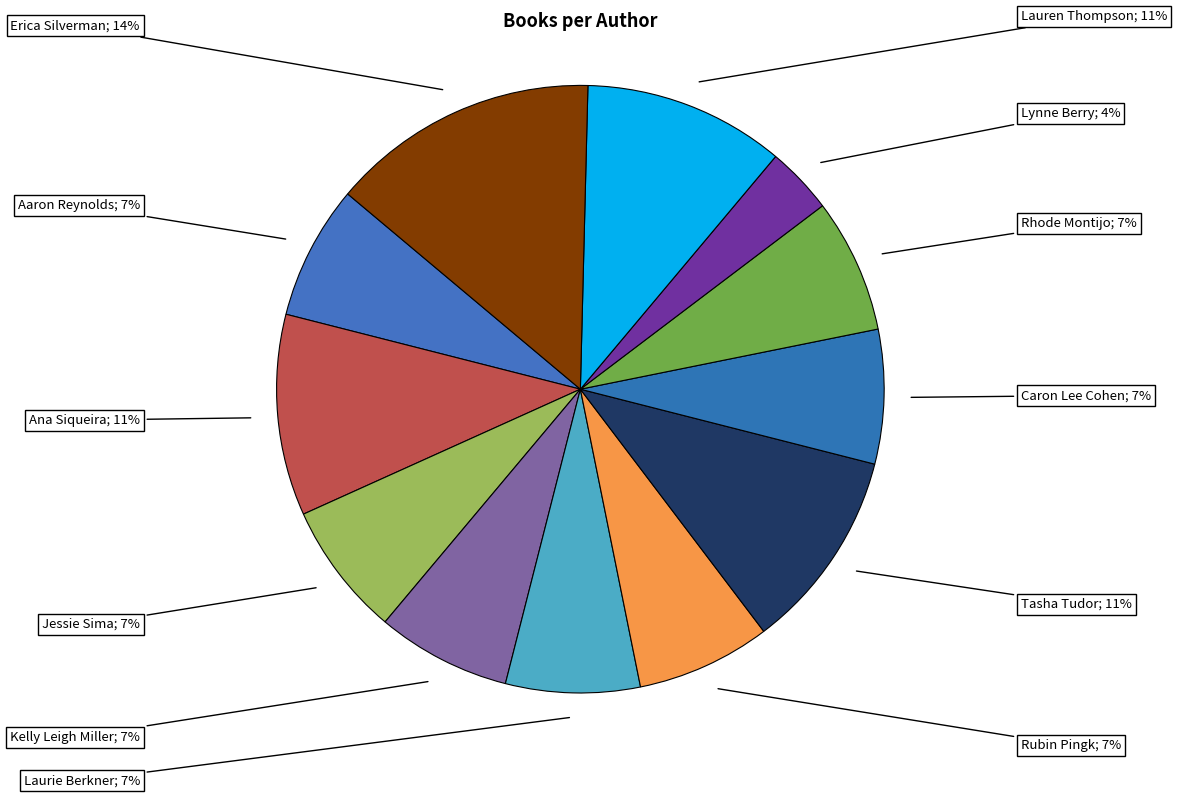

How many segments does this pie chart have?

12